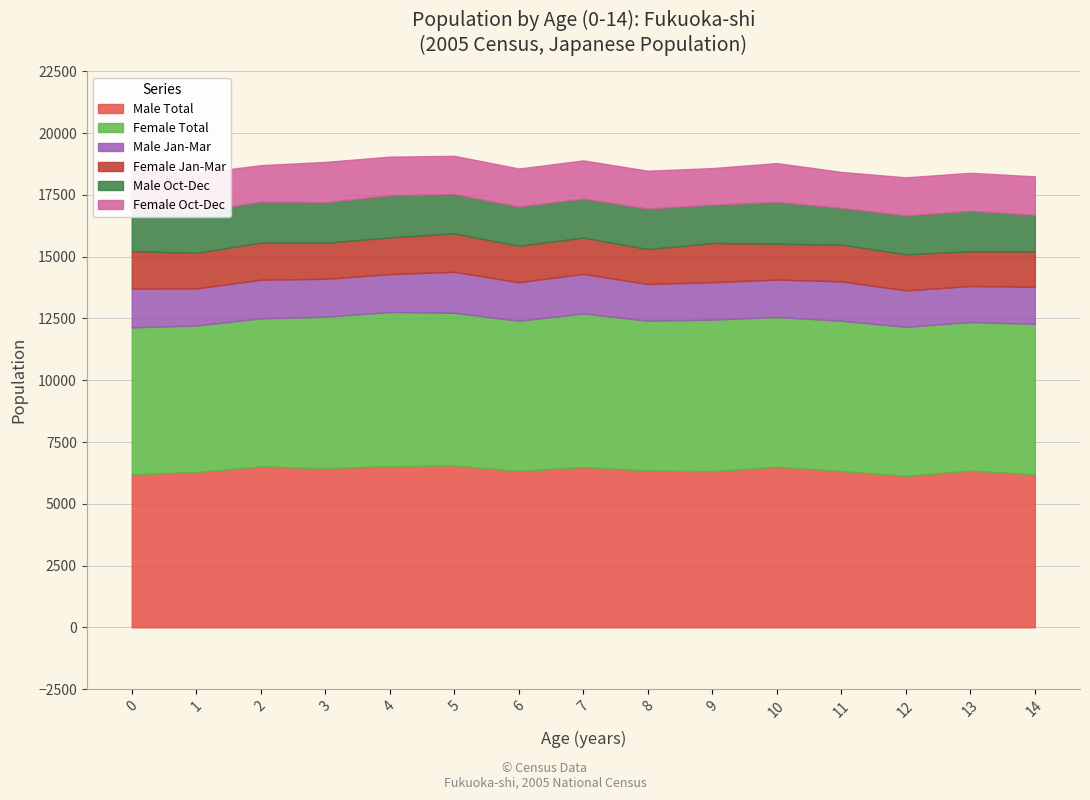

How many interior local peaks does the Female Jan-Mar series have?

4